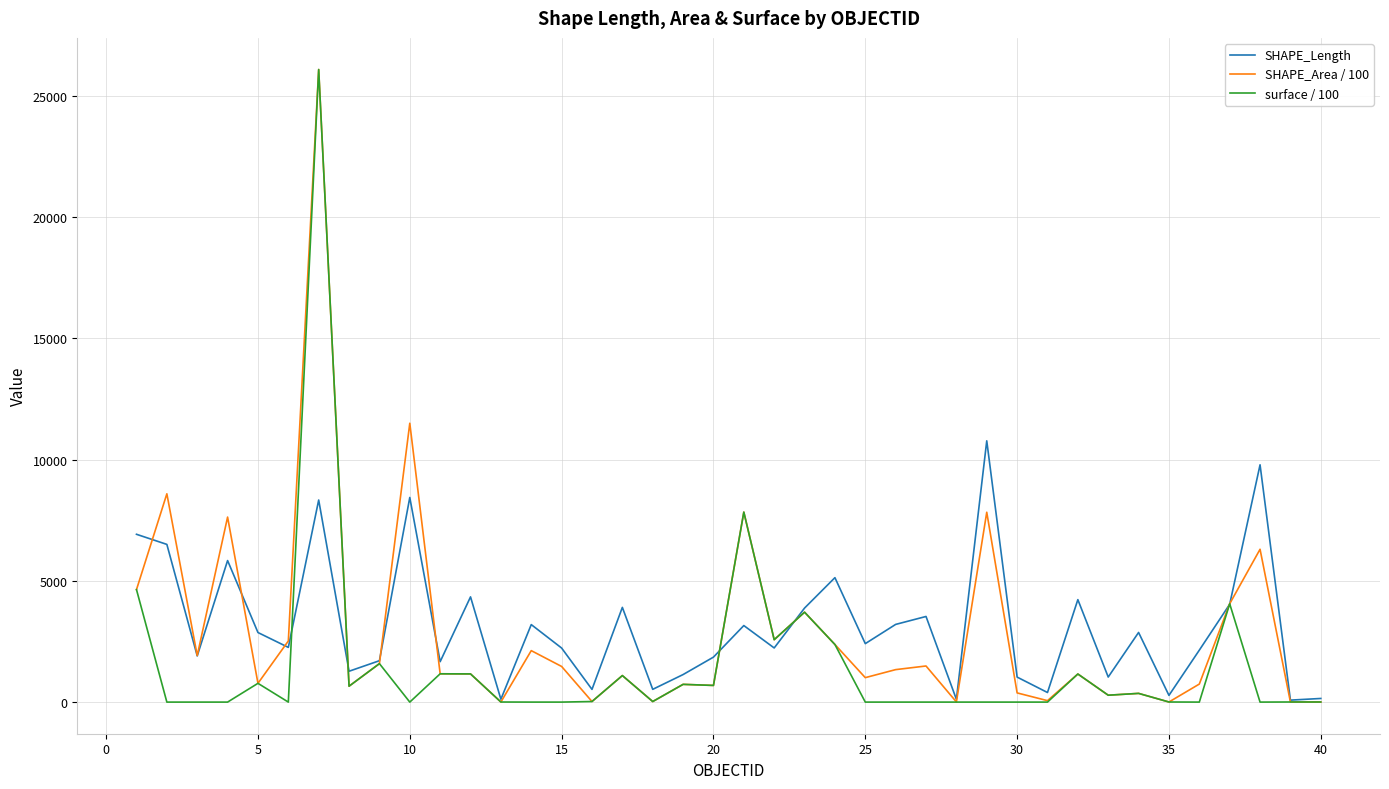

What is the maximum value for surface / 100?

26080.8